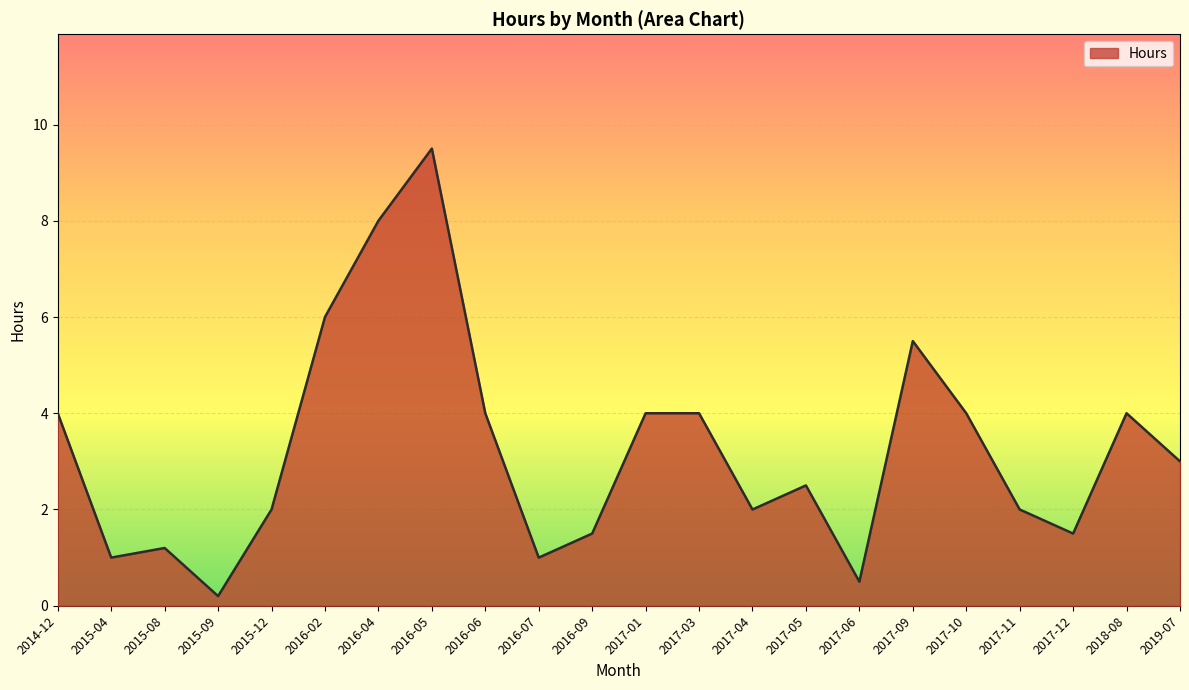

What is the change in value from 2016-06 to 2016-07?

-3.0